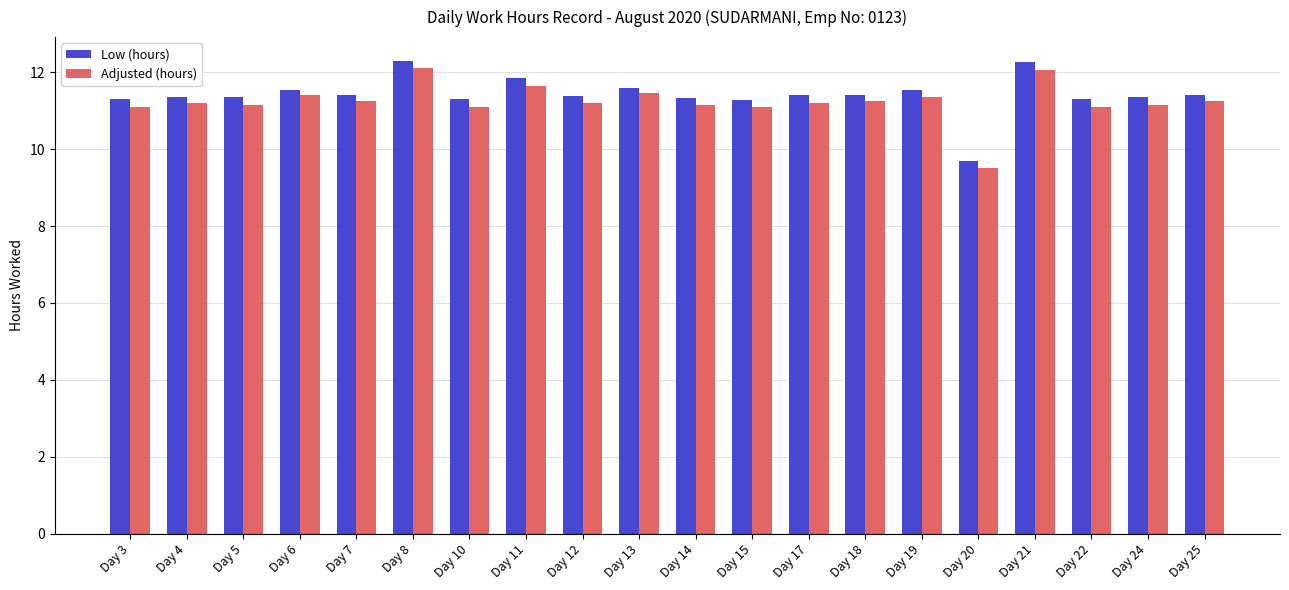

What is the sum of all Adjusted (hours) values?

224.7